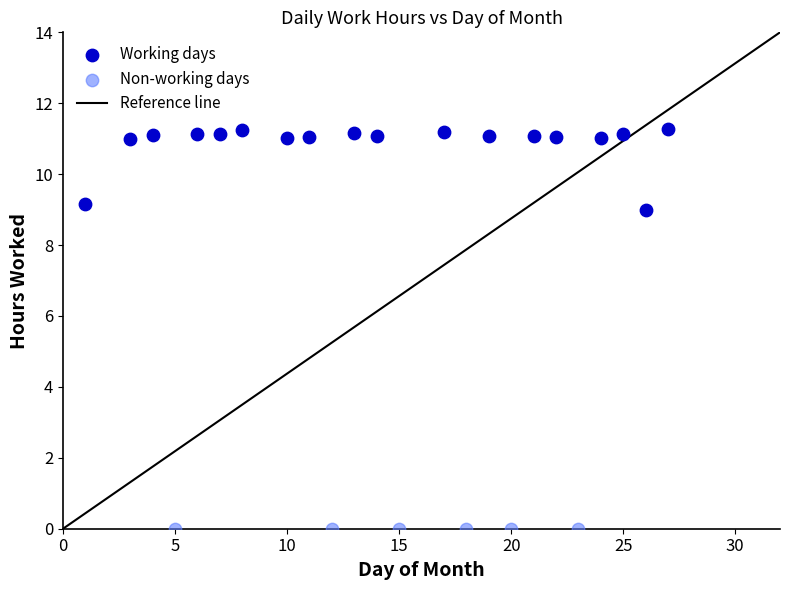

Which series reaches the maximum Y coordinate?

Working days